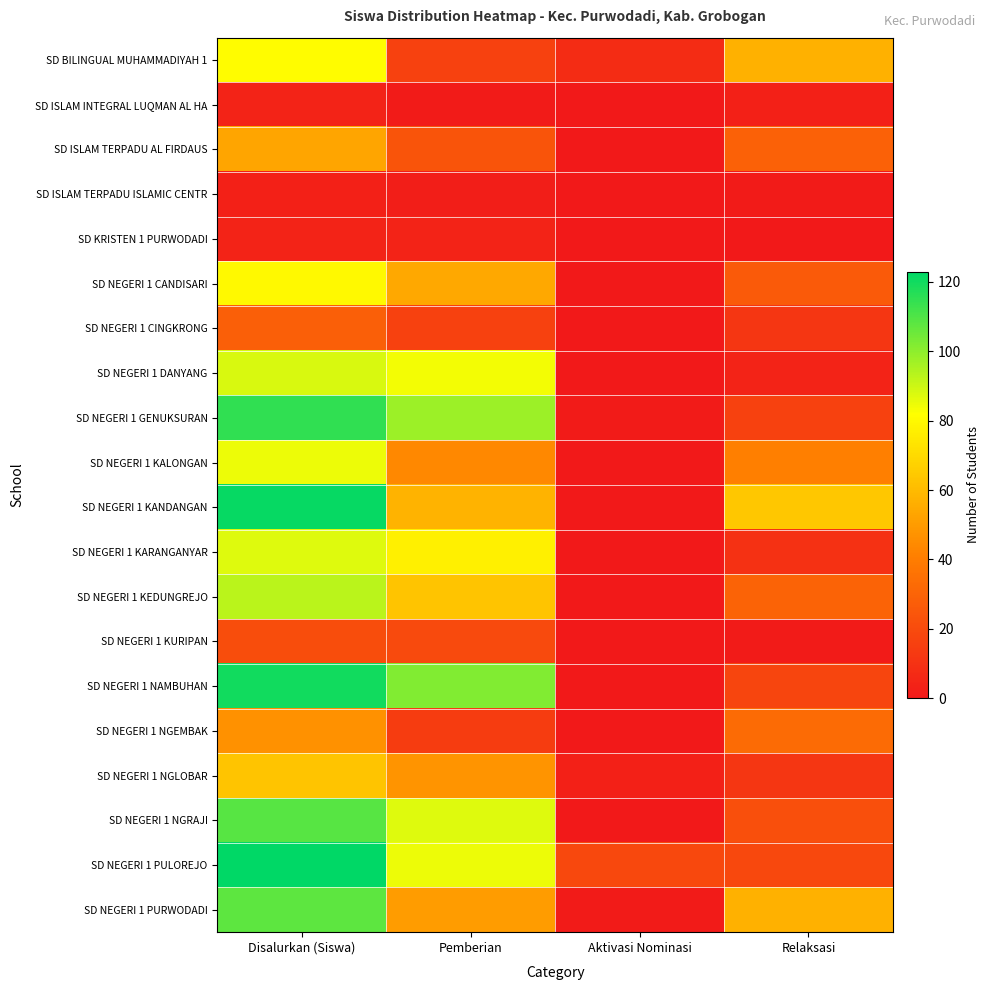

At how many categories does at least one series exceed 44?

3